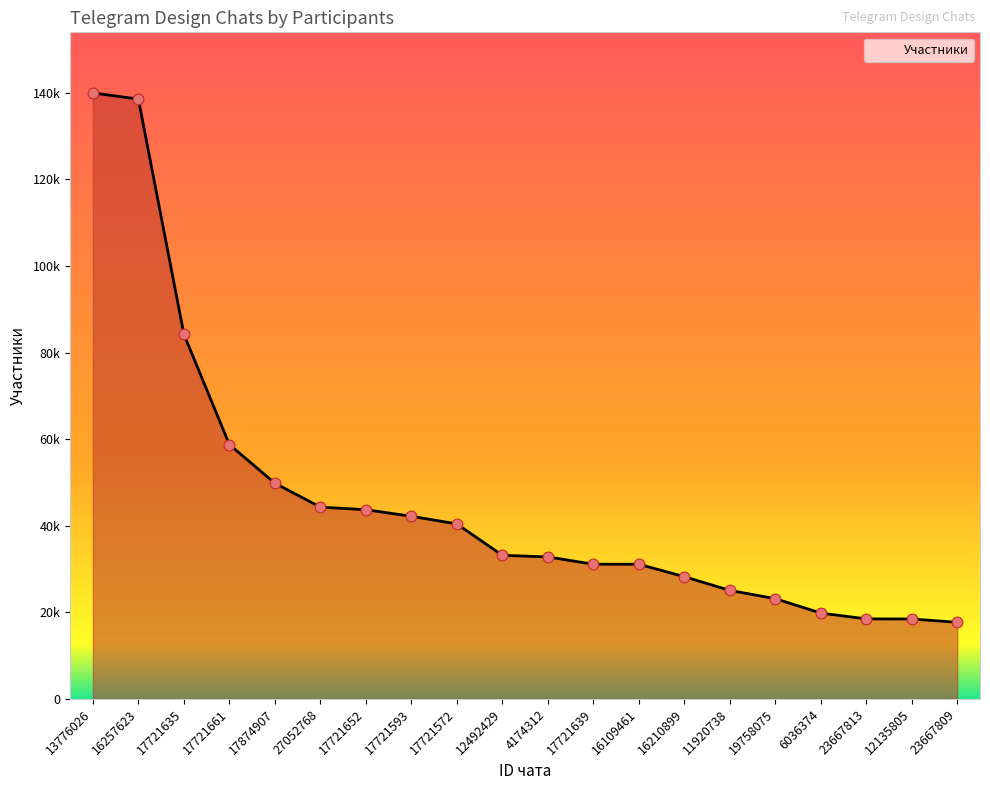

Approximately how many times larger is the value at 17721635 compared to 27052768?

1.9